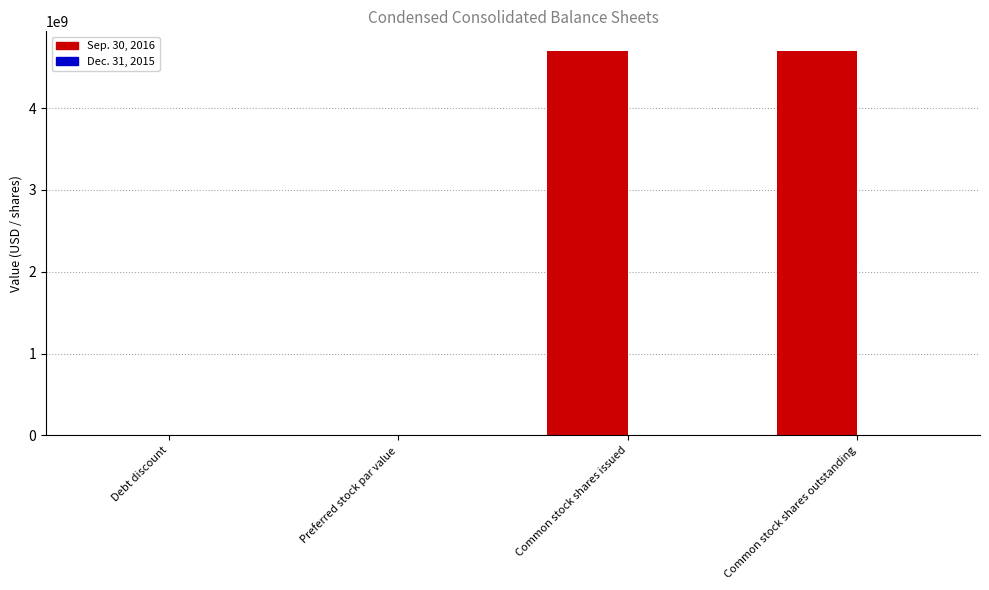

Which series has the largest total across all categories?

Sep. 30, 2016